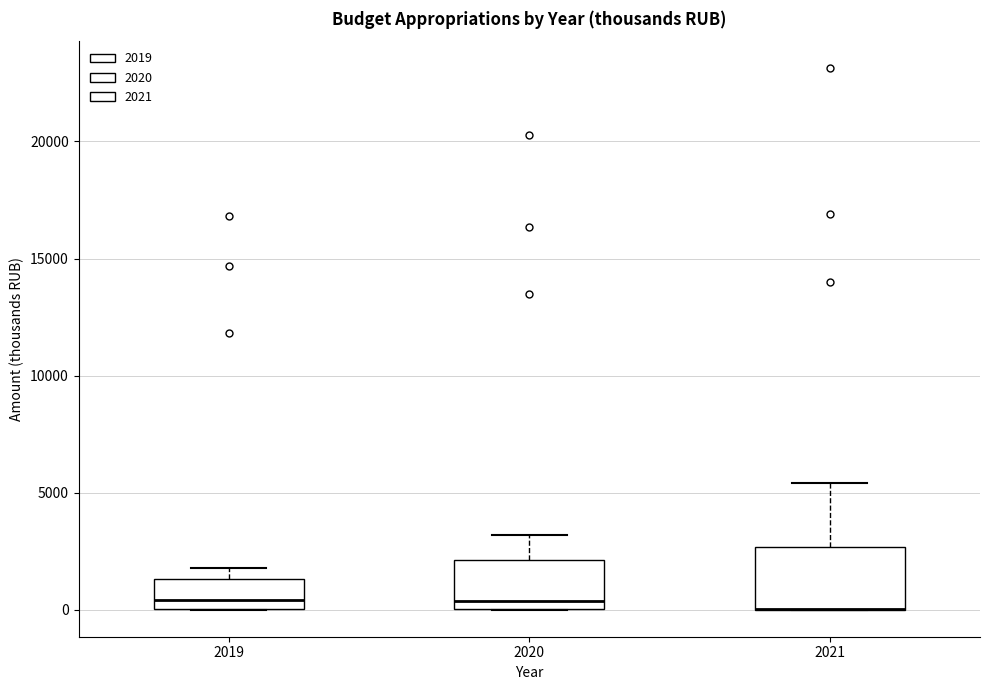

Reading left to right, transcribe this box plot: for each box, give where its median line is, the range the box spans, and where its two whiskers end, as read against the y-axis. The values are not printed on the chart, so give them approximately, as read against the axis.

2019: median 500, box 0 to 1500, whiskers 0 to 2000
2020: median 500, box 0 to 2000, whiskers 0 to 3000
2021: median 0 (drawn on the box's lower edge), box 0 to 2500, whiskers 0 to 5500